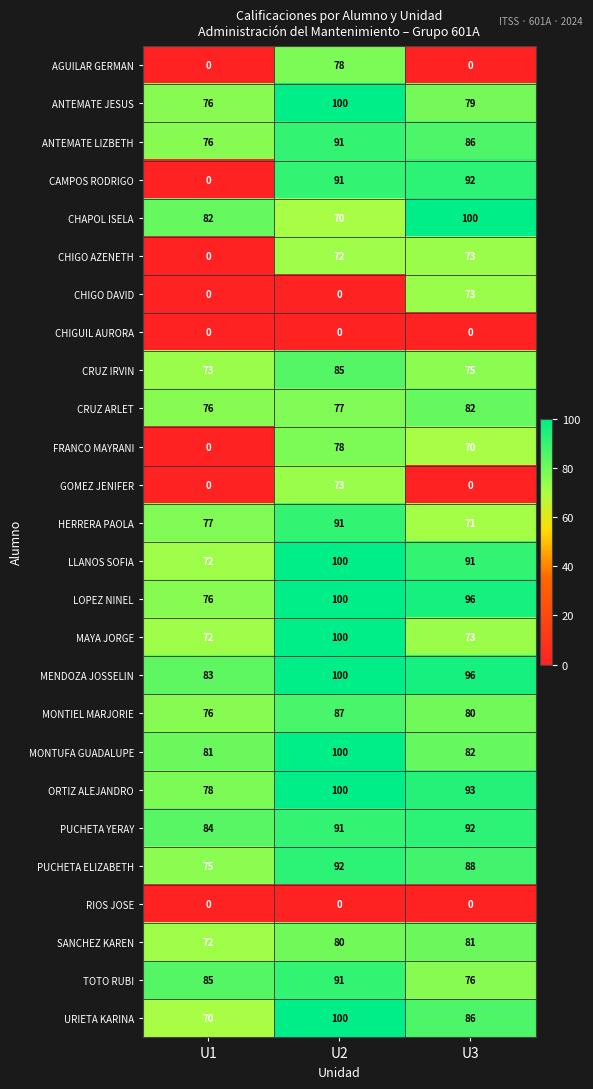

At which label is LLANOS SOFIA closest to 86?

U3